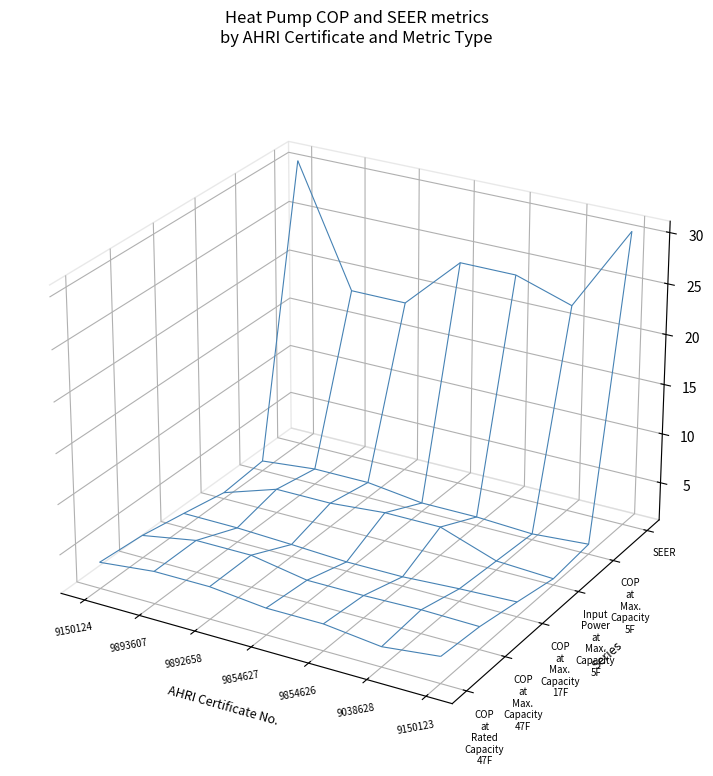

Reading left to right, what are all the values shown in this chart?

COP at Rated Capacity 47F: 3.8	4.4	4.4	3.8	3.8	3.2	3.8
COP at Max. Capacity 47F: 3.4	4.4	4.4	3.4	3.4	3.5	3.4
COP at Max. Capacity 17F: 2.6	2.6	2.4	2.1	2.1	2.4	2.6
Input Power at Max. Capacity 5F: 1.8	3.6	3.6	4.0	4.0	2.1	1.8
COP at Max. Capacity 5F: 2.2	2.7	2.7	2.0	2.0	1.8	2.2
SEER: 30.5	18.5	18.5	23.8	23.8	22.0	30.5